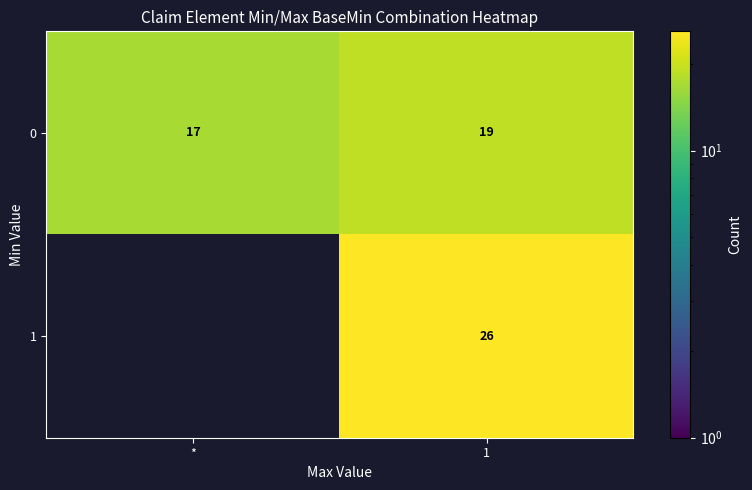

What is the sum of all 0 values?

36